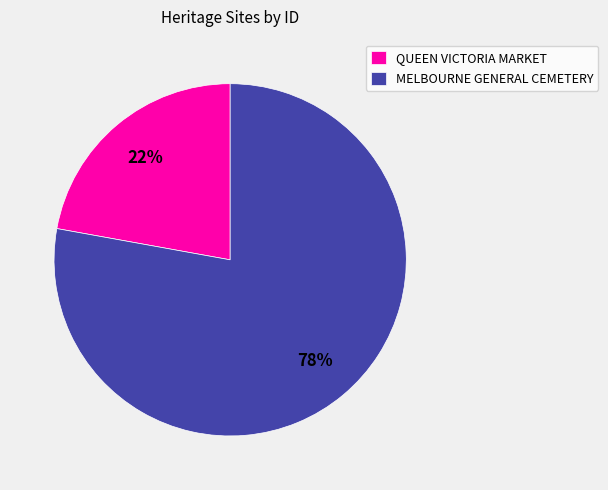

Does any single category account for the majority?

Yes